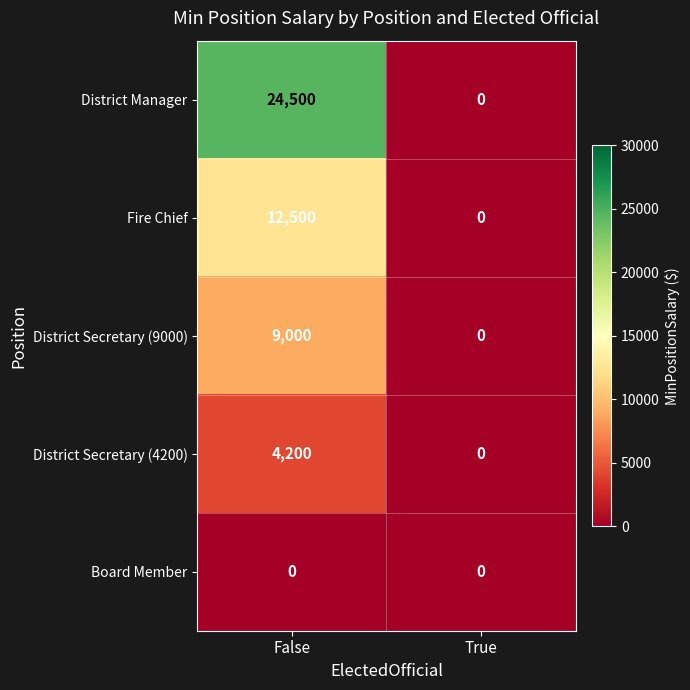

True or false: District Manager has a value of 24500 at False.

True